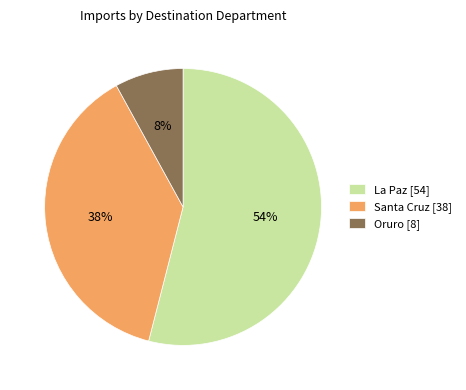

To the nearest percent, what is the combined percentage of Oruro [8] and La Paz [54]?

62%